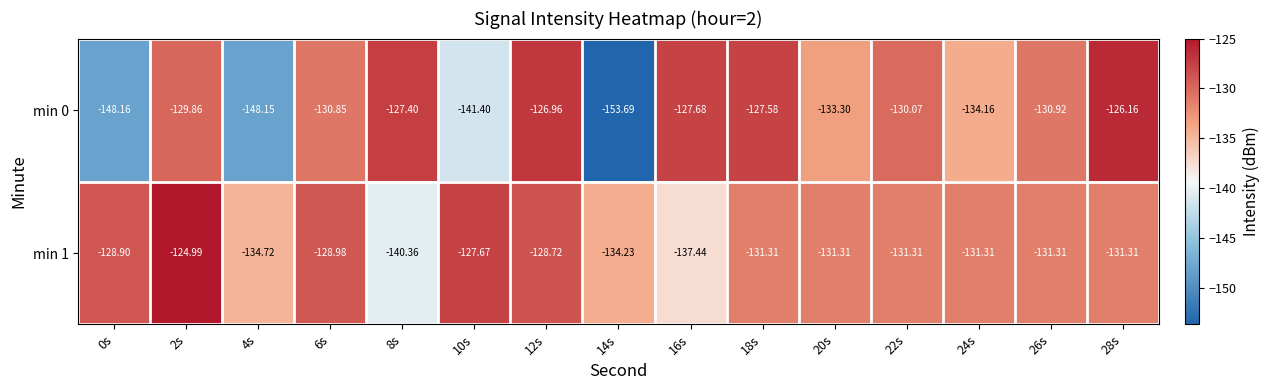

Is the value of min 1 at 8s greater than the value of min 0 at 10s?

Yes